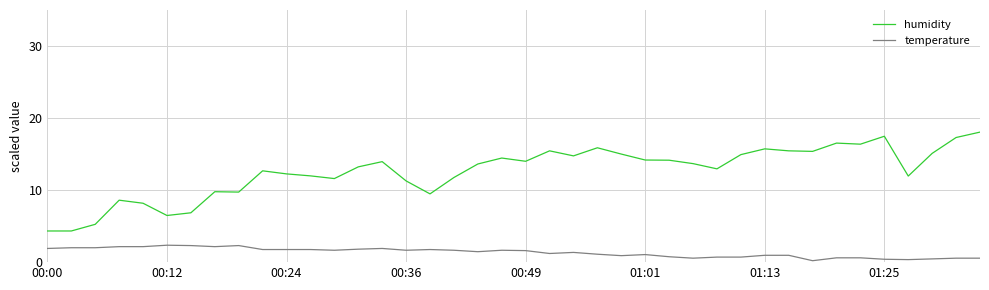

Which series has the largest range (max minus min)?

humidity